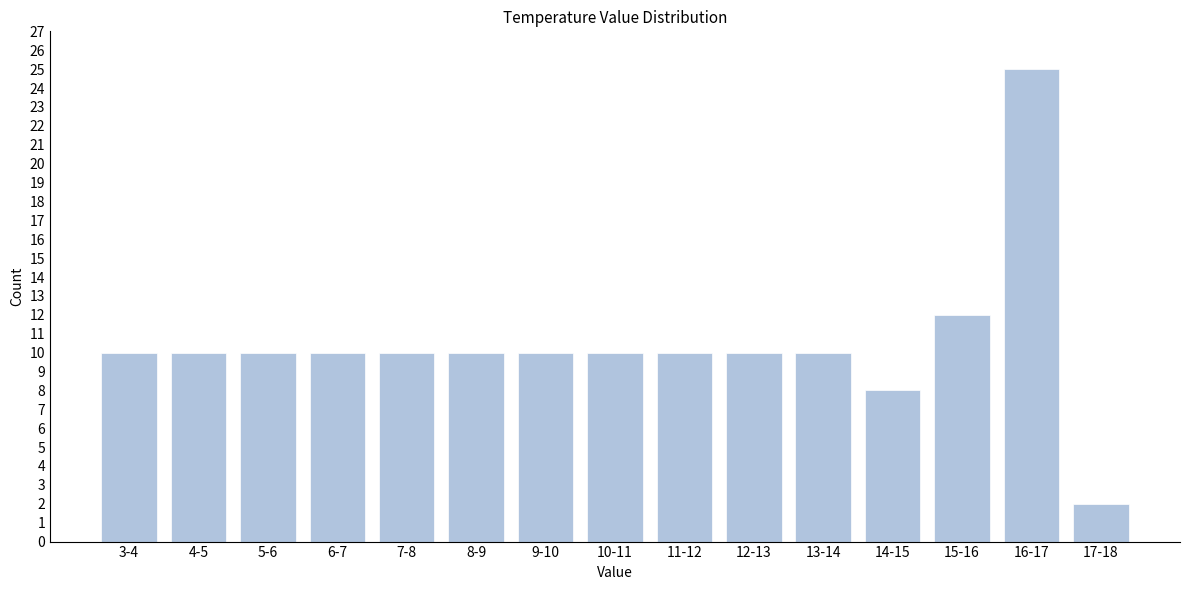

Reading left to right, list all the values displayed in this chart.

3-4=10	4-5=10	5-6=10	6-7=10	7-8=10	8-9=10	9-10=10	10-11=10	11-12=10	12-13=10	13-14=10	14-15=8	15-16=12	16-17=25	17-18=2